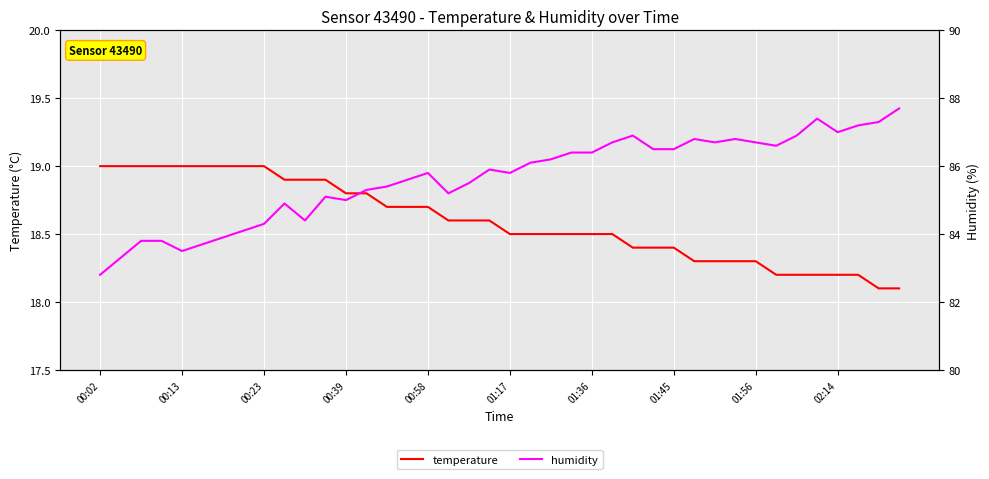

At which label does humidity first exceed 85?

11